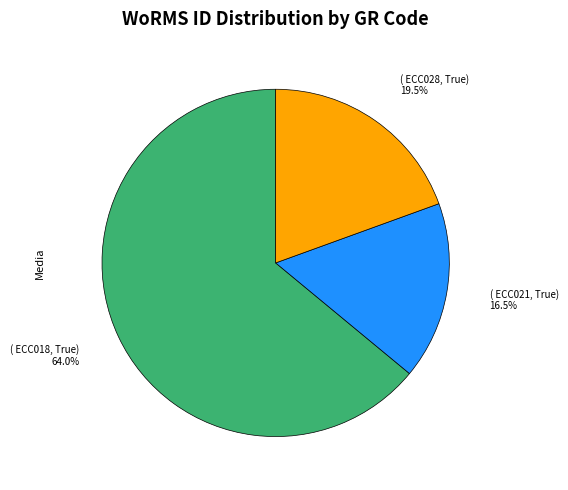

Does any single category account for the majority?

Yes